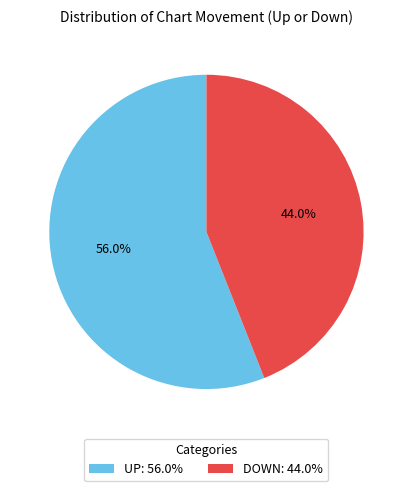

Rank the categories by value from highest to lowest.

UP: 56.0%, DOWN: 44.0%